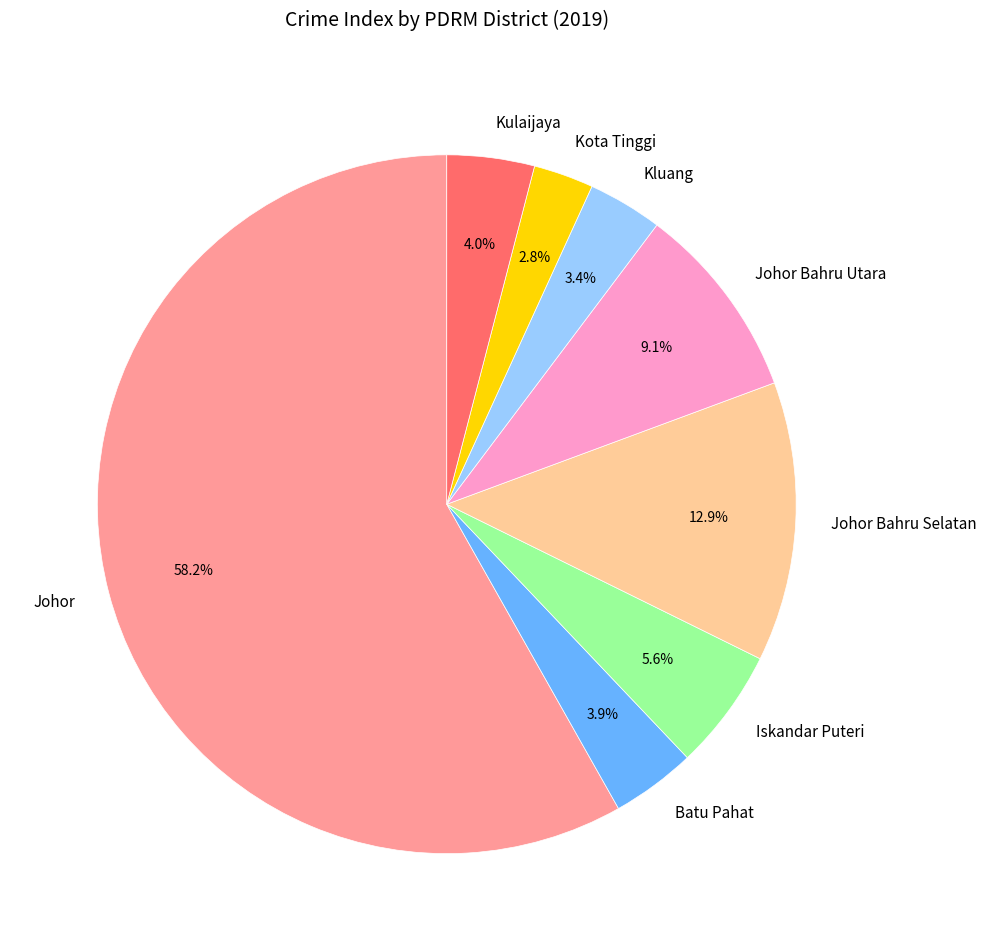

Which slice is the largest?

Johor